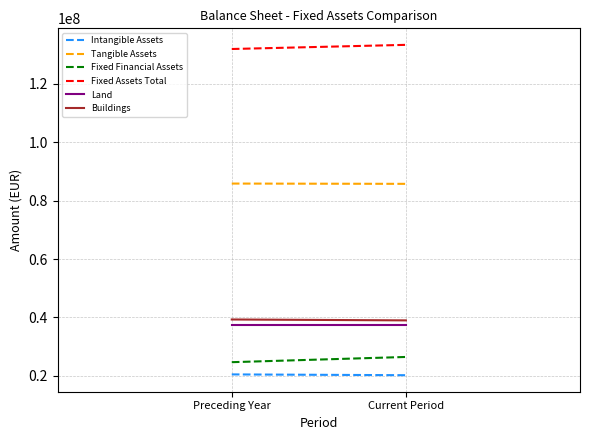

At which category is the sum across all series the highest?

Current Period